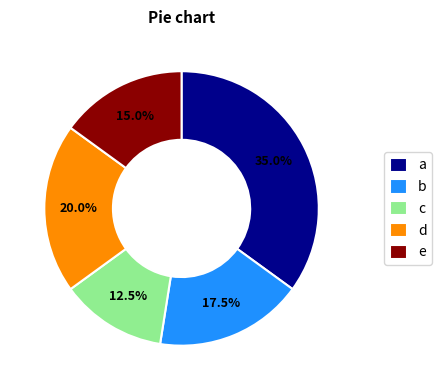

How many slices are in this pie chart?

5